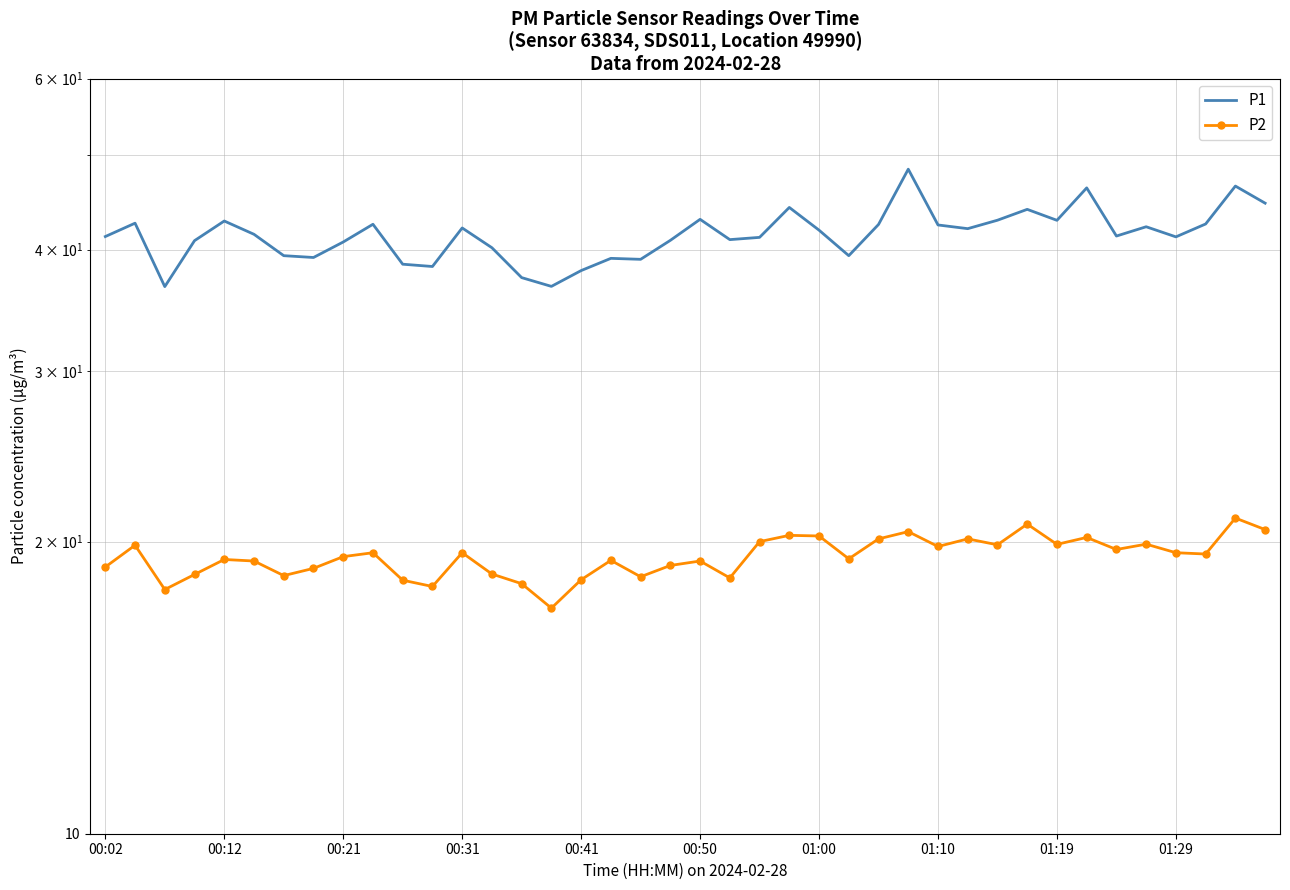

At which category is the sum across all series the highest?

27